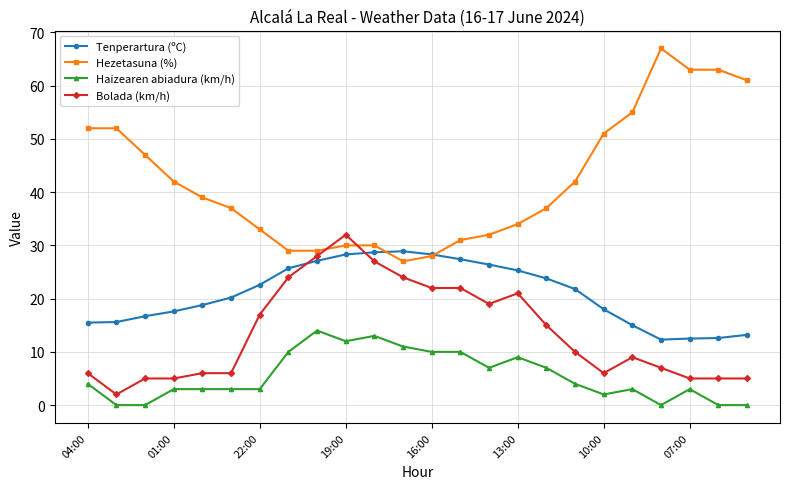

What is the value of the Bolada (km/h) point at the 23rd from the left?

5.0